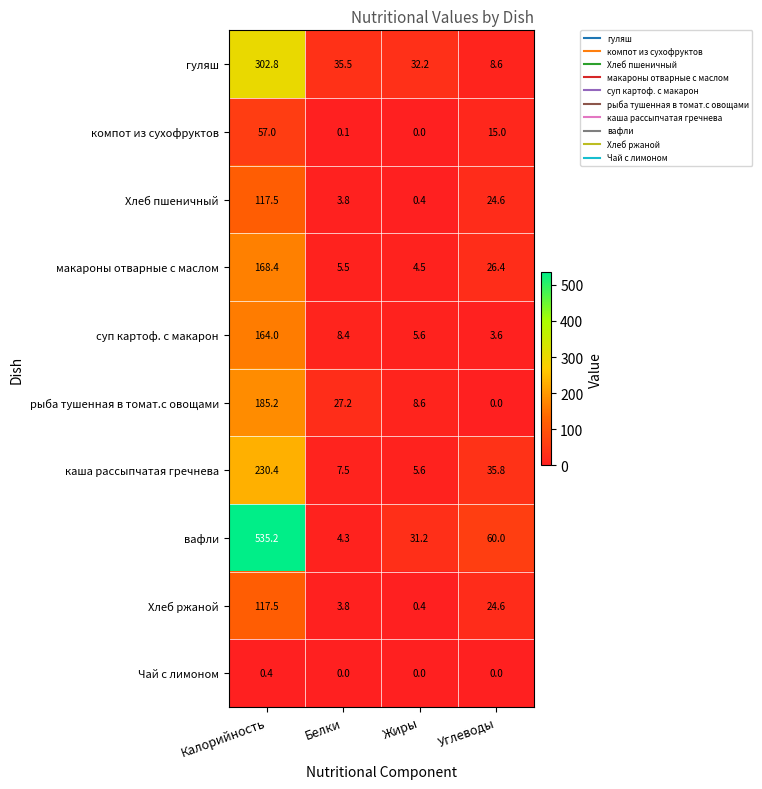

Which series has the largest total across all categories?

вафли